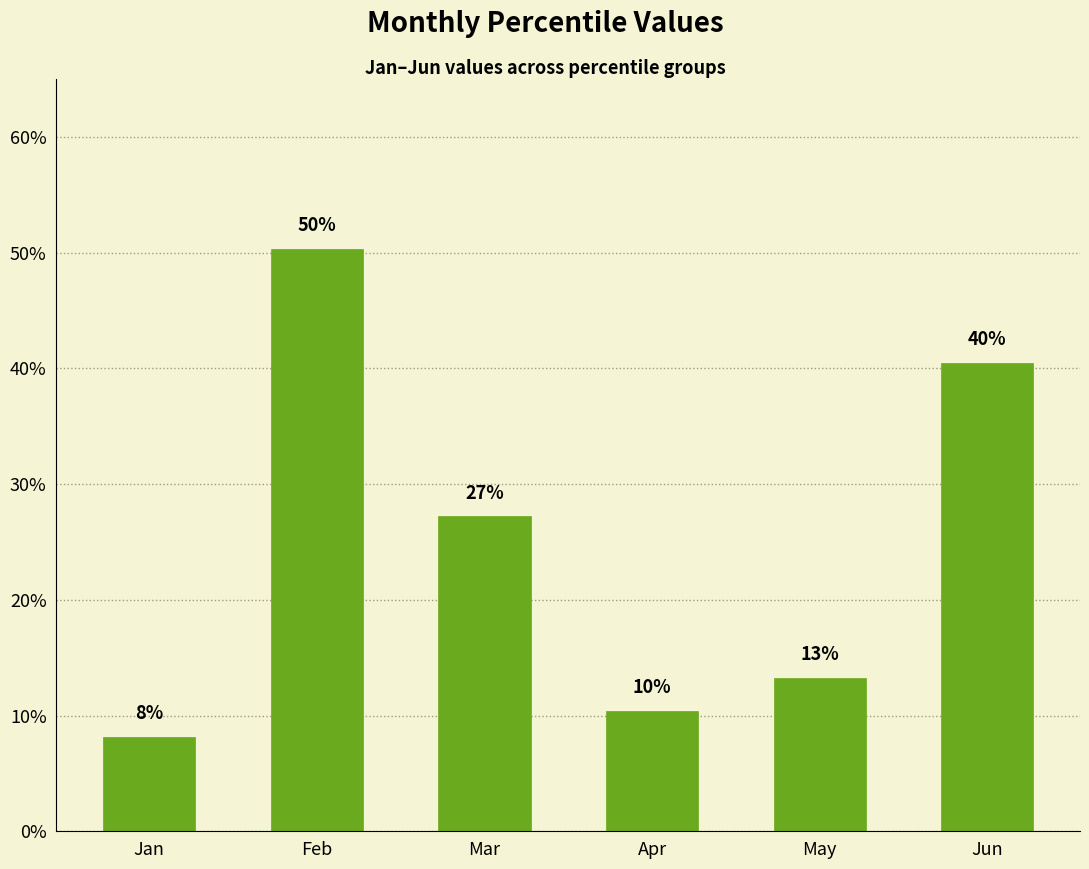

True or false: the data shows 0.1 at Apr.

True